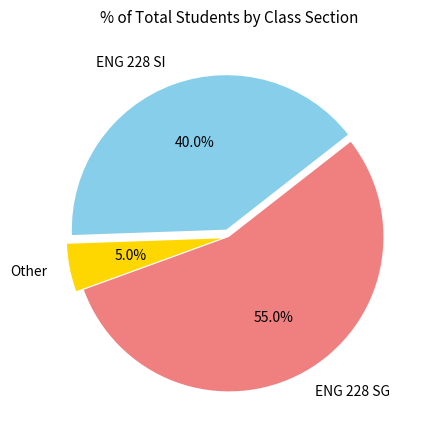

To the nearest percent, what portion does Other represent?

5%